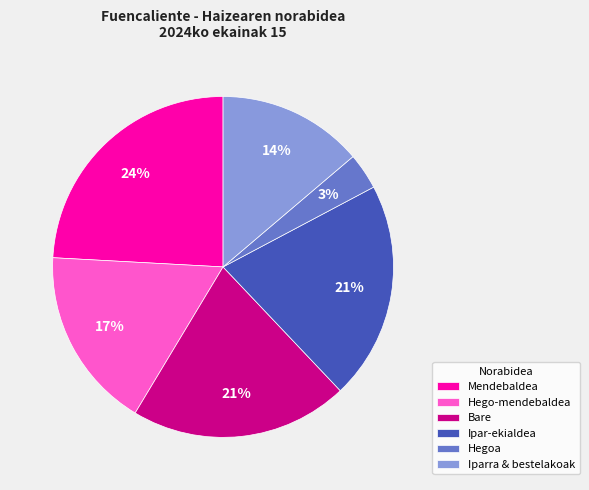

How many slices are in this pie chart?

6